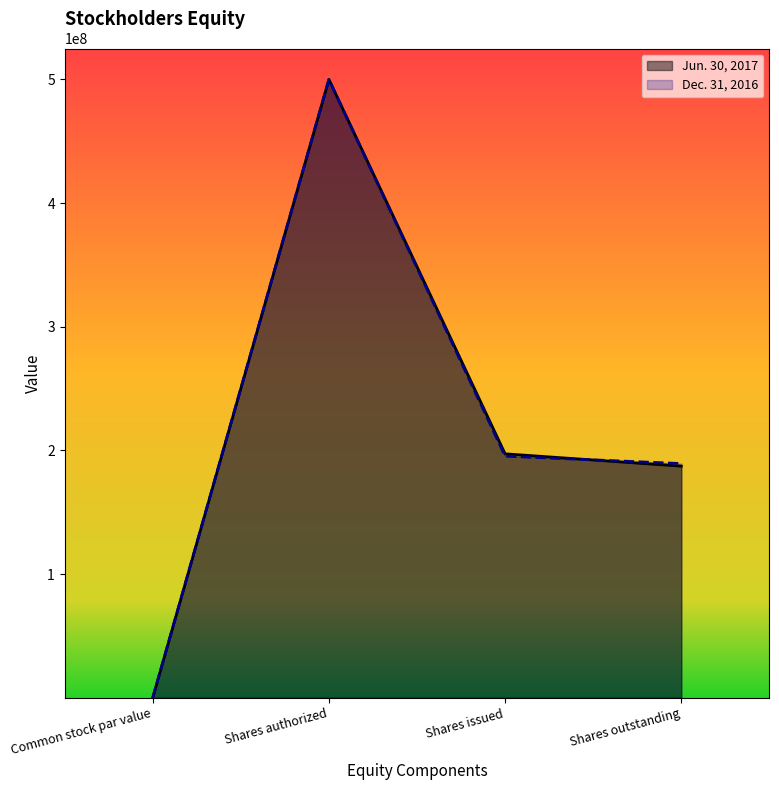

What is the total value across all series at Common stock par value?

2